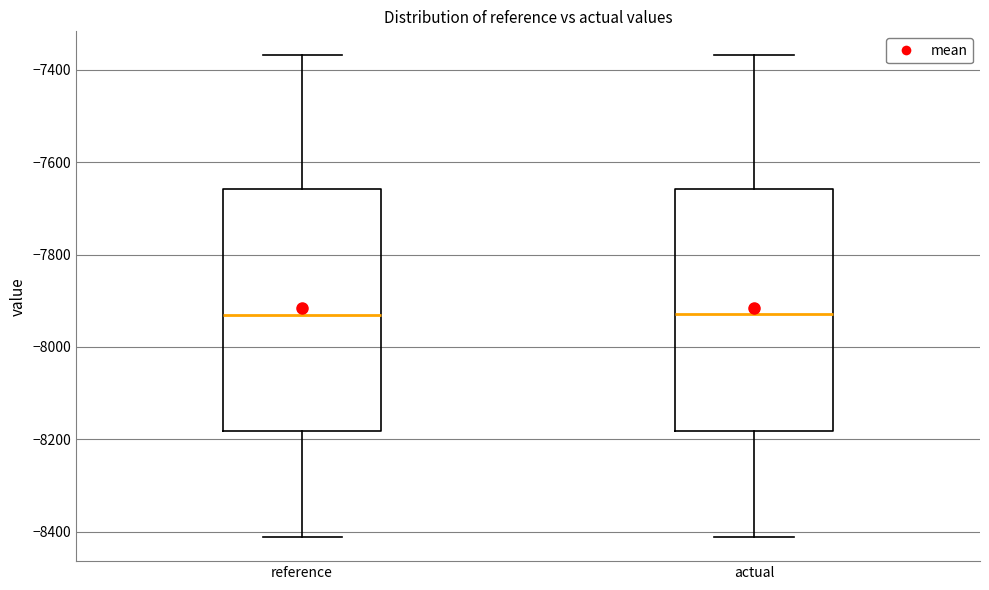

Reading left to right, transcribe this box plot: for each box, give where its median line is, the range the box spans, and where its two whiskers end, as read against the y-axis. The values are not printed on the chart, so give them approximately, as read against the axis.

reference: median -7920, box -8180 to -7660, whiskers -8420 to -7360
actual: median -7920, box -8180 to -7660, whiskers -8420 to -7360